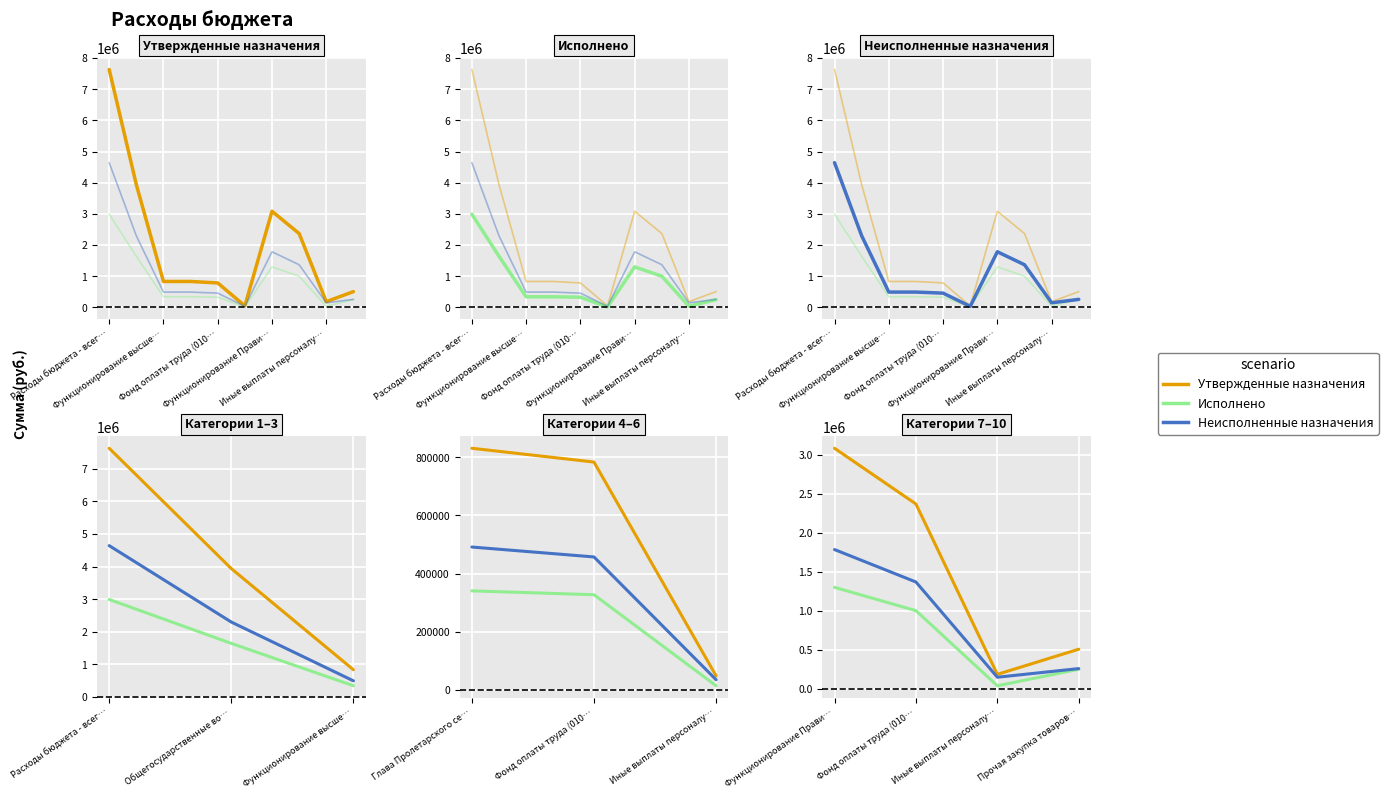

Which series has the largest total across all categories?

Утвержденные назначения